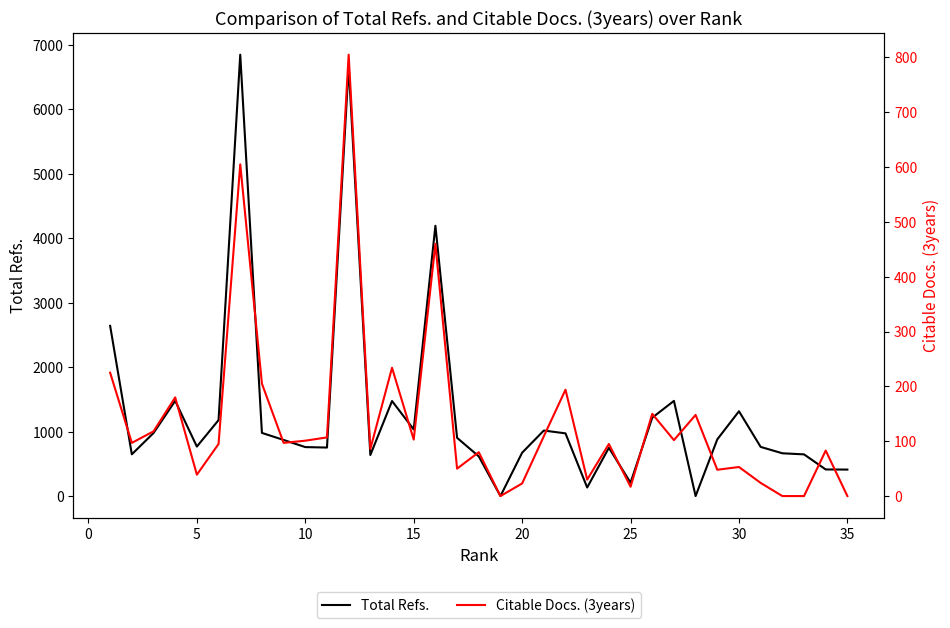

Is the value of Citable Docs. (3years) at 22 greater than the value of Total Refs. at 35?

No